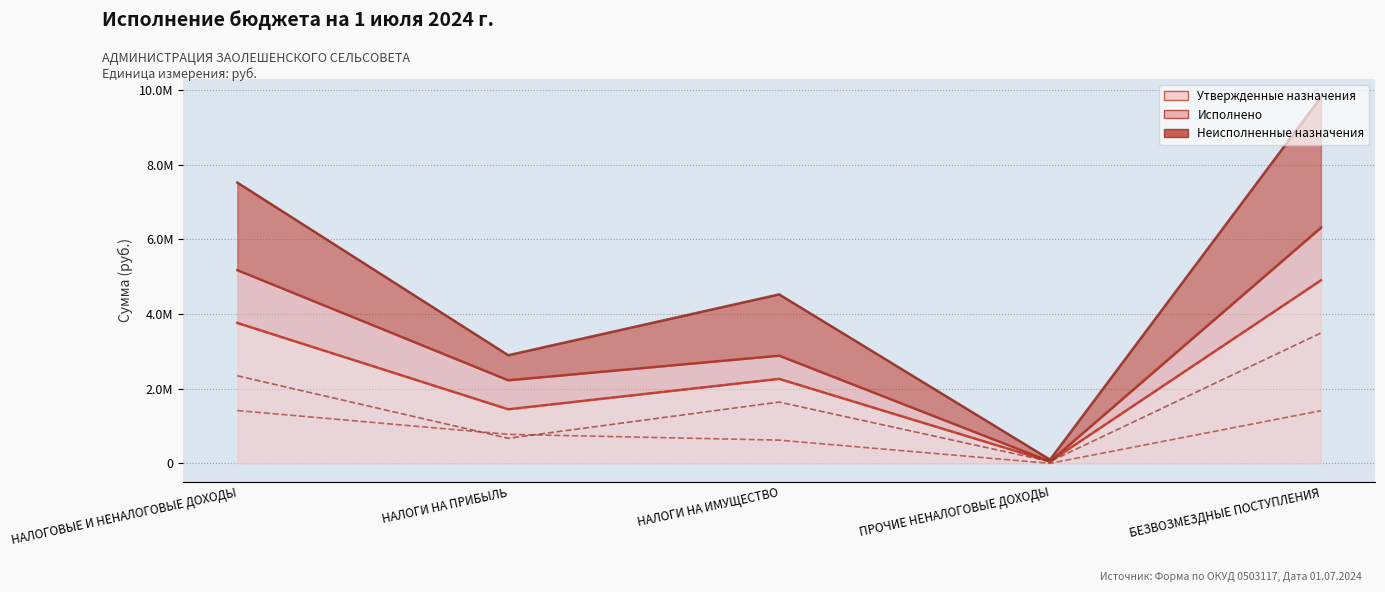

Rank the categories by Неисполненные назначения value from lowest to highest.

ПРОЧИЕ НЕНАЛОГОВЫЕ ДОХОДЫ, НАЛОГИ НА ПРИБЫЛЬ, НАЛОГИ НА ИМУЩЕСТВО, НАЛОГОВЫЕ И НЕНАЛОГОВЫЕ ДОХОДЫ, БЕЗВОЗМЕЗДНЫЕ ПОСТУПЛЕНИЯ